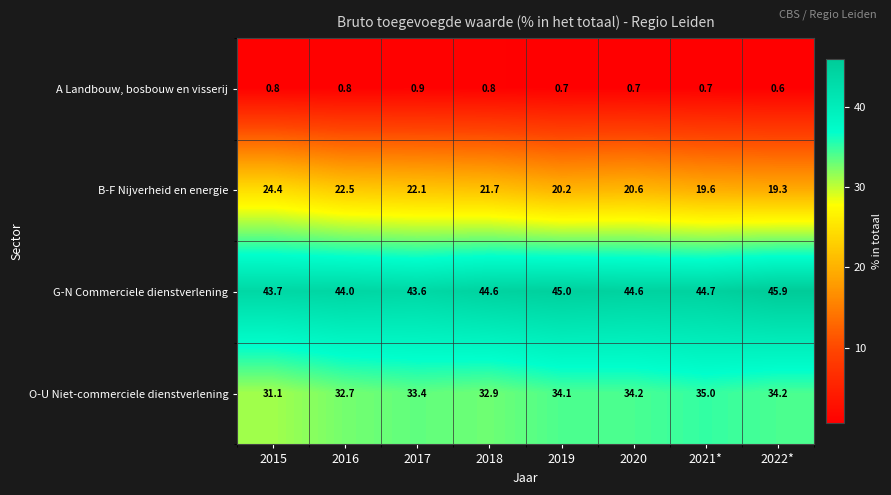

At 2015, list the series in order from smallest to largest.

A Landbouw, bosbouw en visserij, B-F Nijverheid en energie, O-U Niet-commerciele dienstverlening, G-N Commerciele dienstverlening